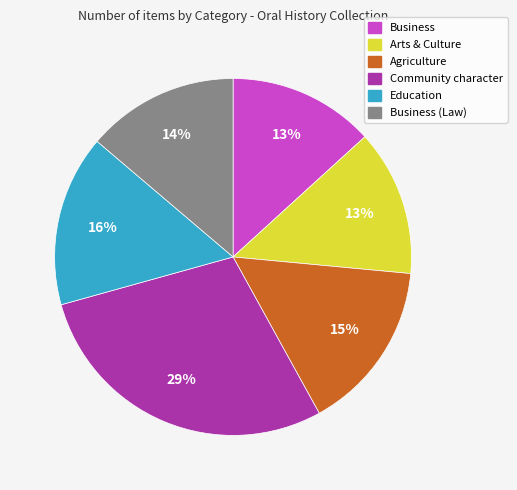

Which has a higher value, Business or Community character?

Community character